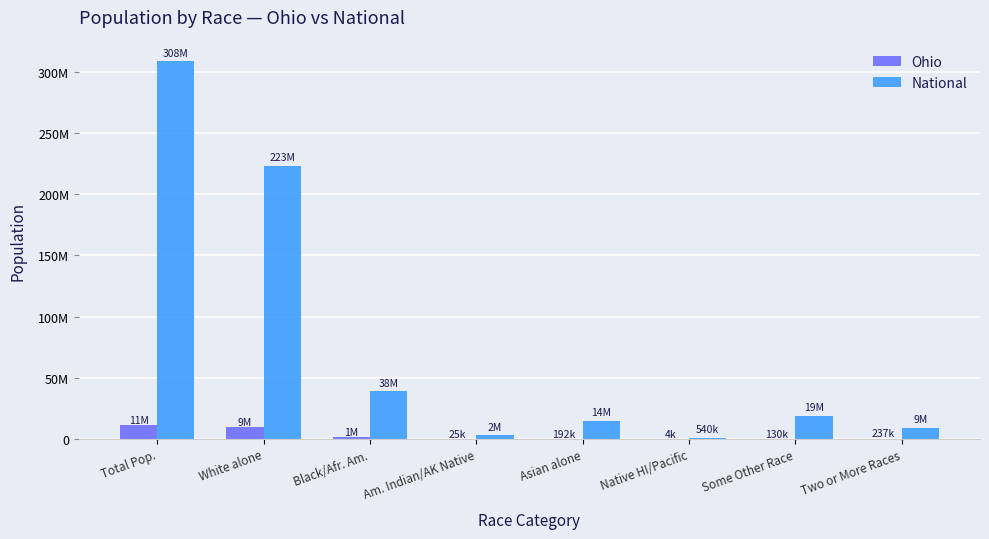

Is it true that National equals 4154445 at Am. Indian/AK Native?

False